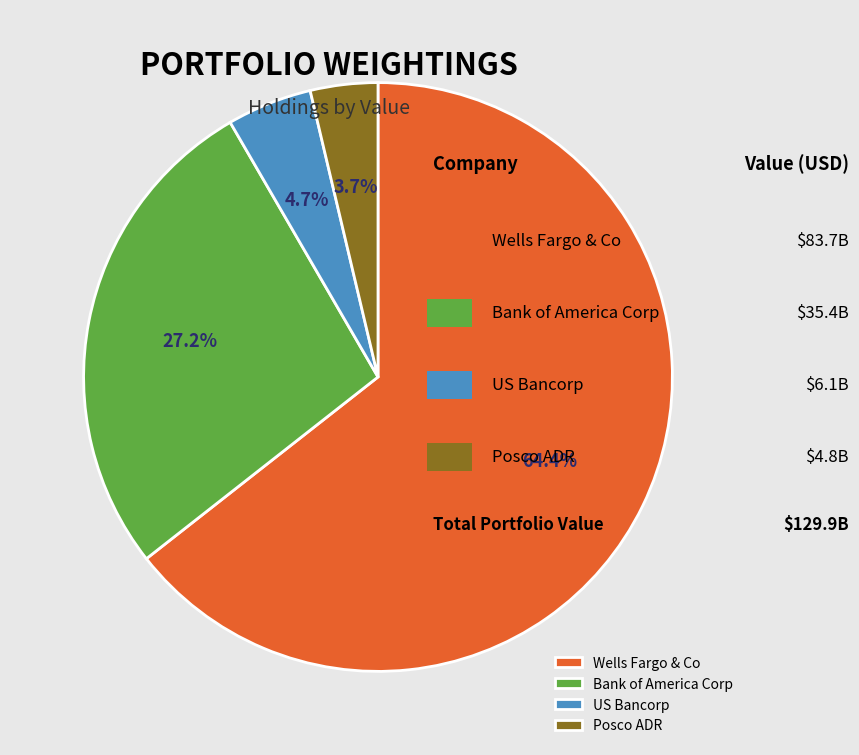

To the nearest percent, what percentage of the pie is US Bancorp?

5%